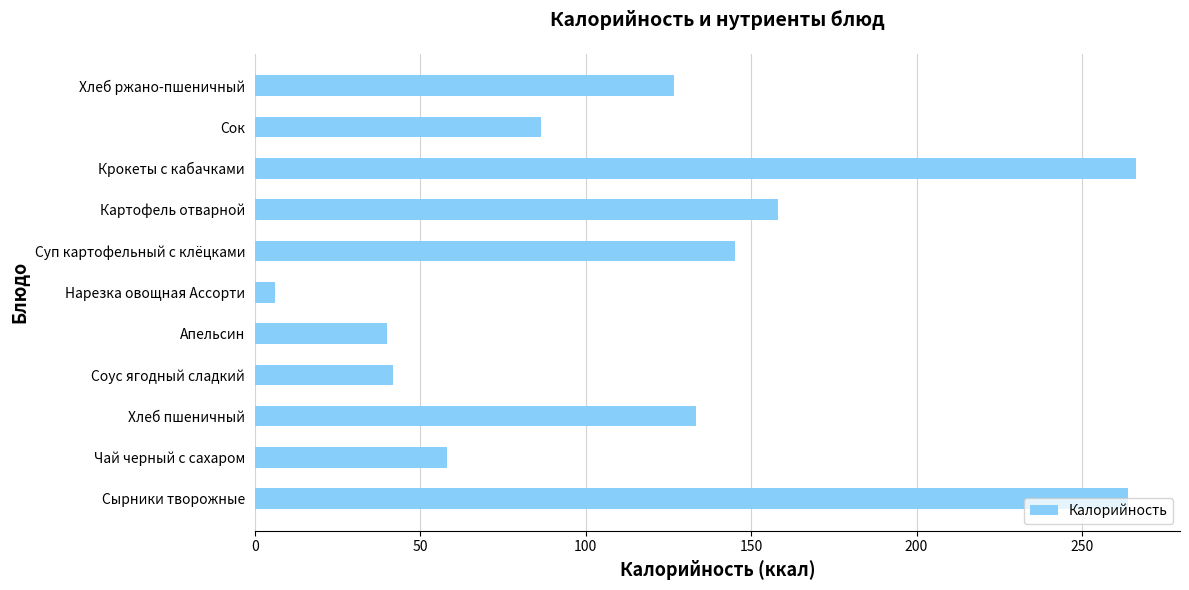

How many bars are there in total?

11